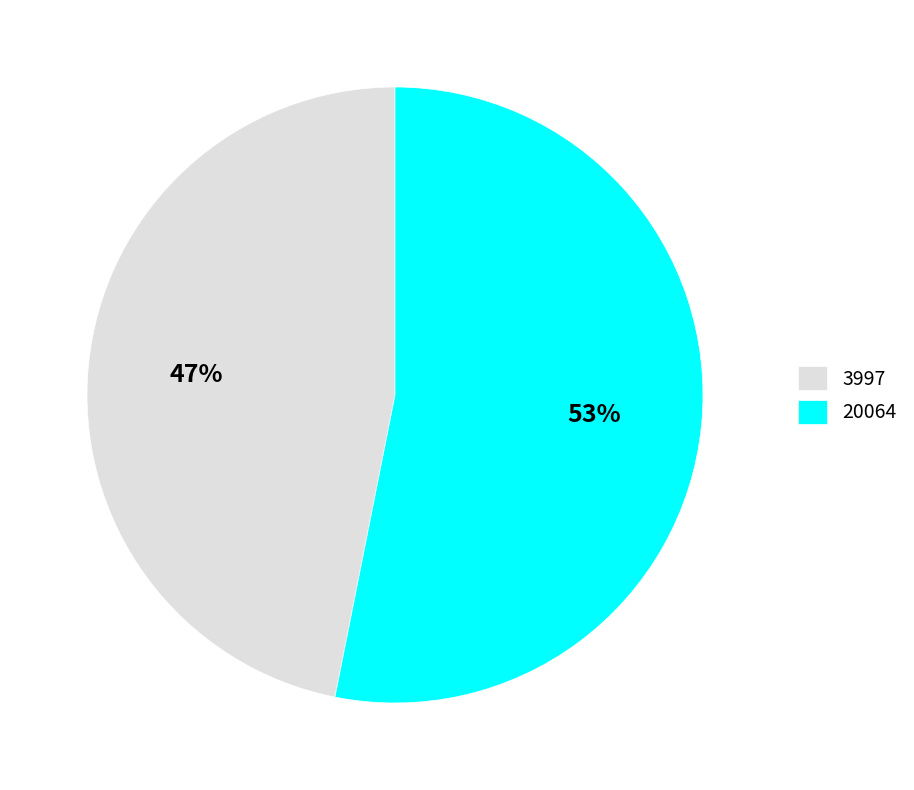

To the nearest percent, what is the difference between the 20064 and 3997 slice percentages?

6%